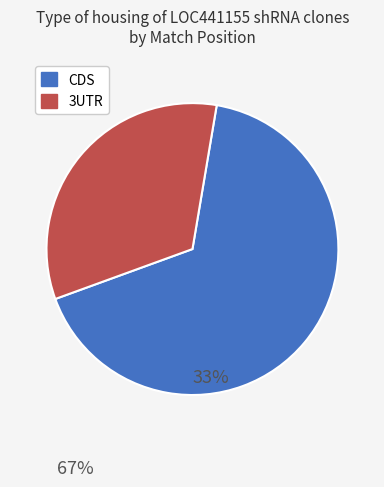

Does any single category account for the majority?

Yes